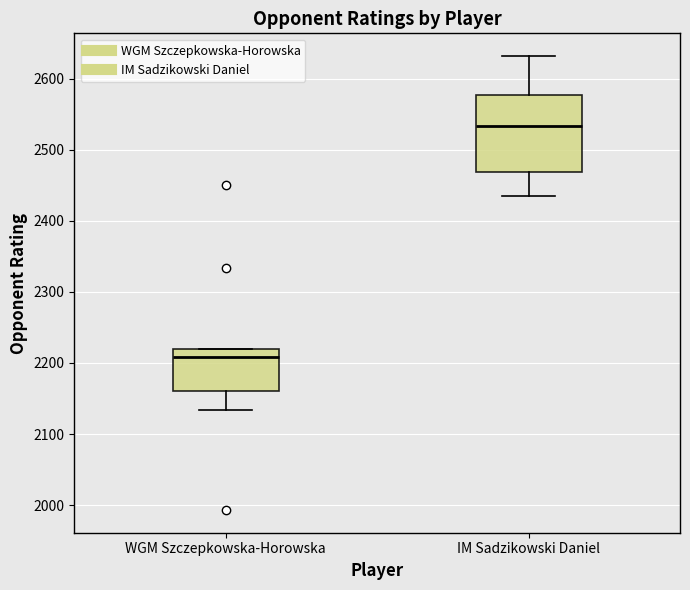

Reading left to right, read every box against the y-axis: the position of its median line, the range the box covers, and the ends of its whiskers. The values are not printed on the chart, so give them approximately, as read against the axis.

WGM Szczepkowska-Horowska: median 2210, box 2160 to 2220, whiskers 2130 to 2220
IM Sadzikowski Daniel: median 2530, box 2470 to 2580, whiskers 2440 to 2630